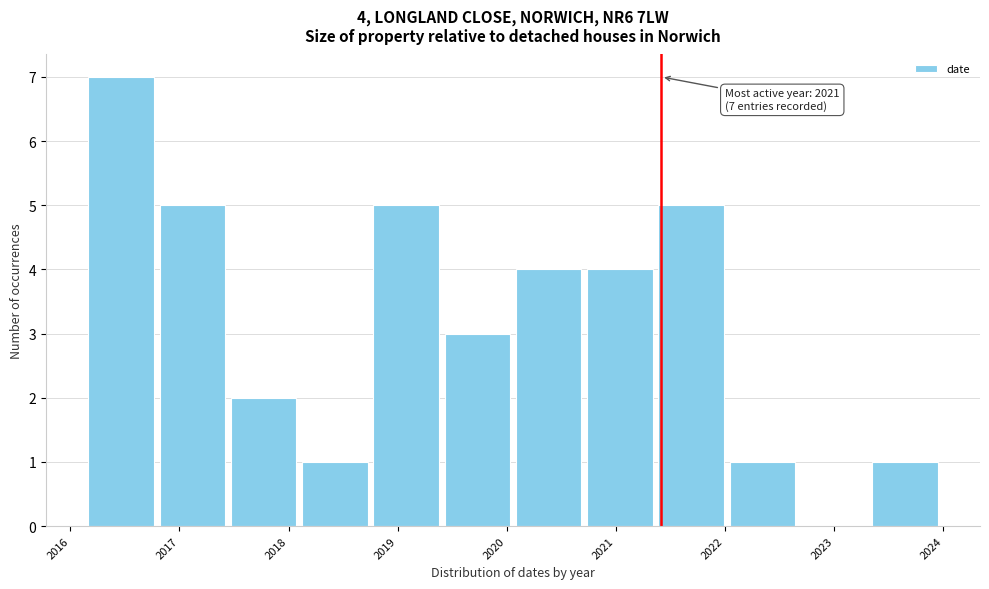

Which range on the x-axis has the tallest bar?

2016.2 to 2016.8